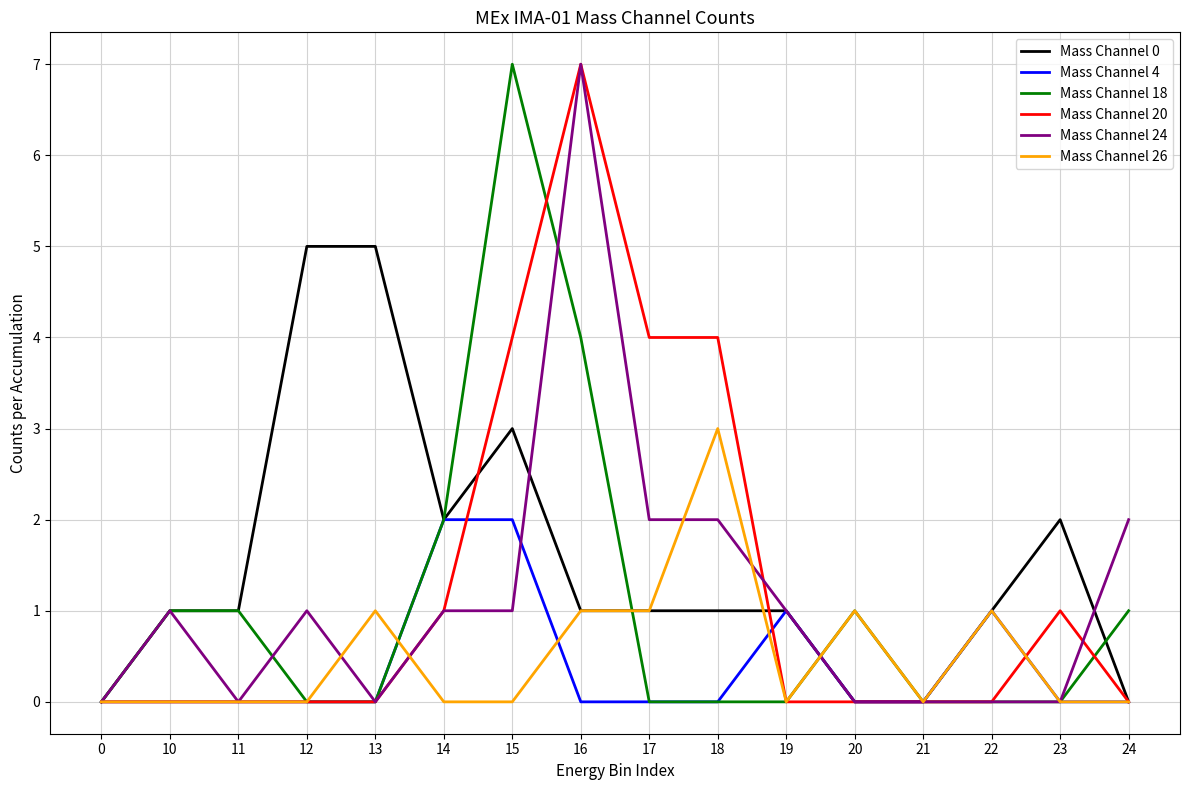

What is the sum of all Mass Channel 18 values?

17